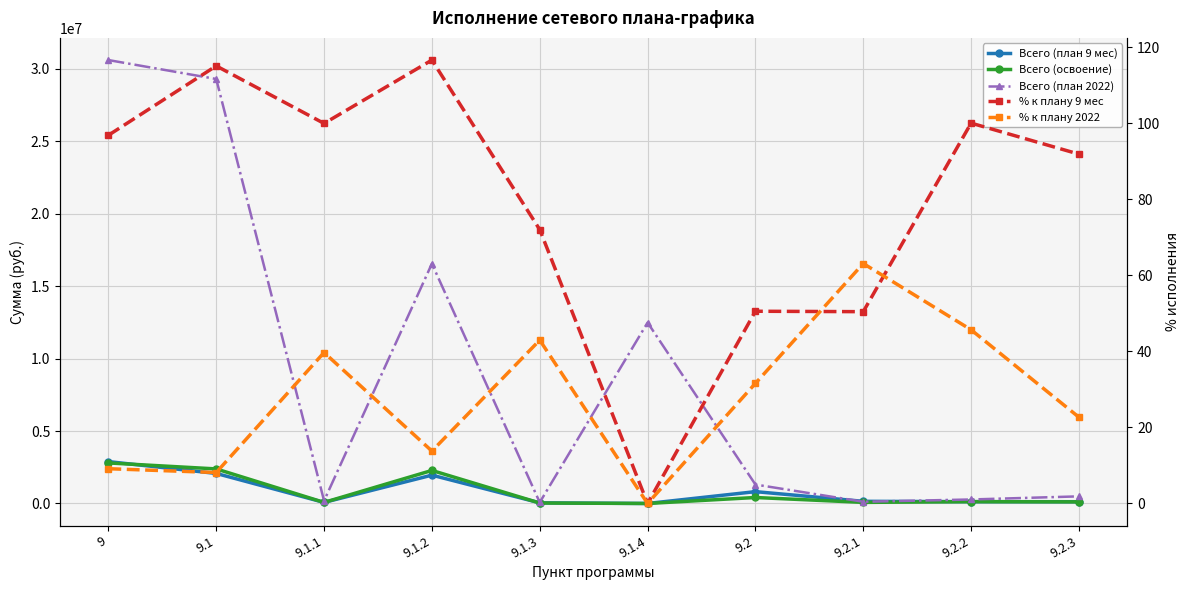

Which has a higher value, 9.1 or 9.1.3?

9.1